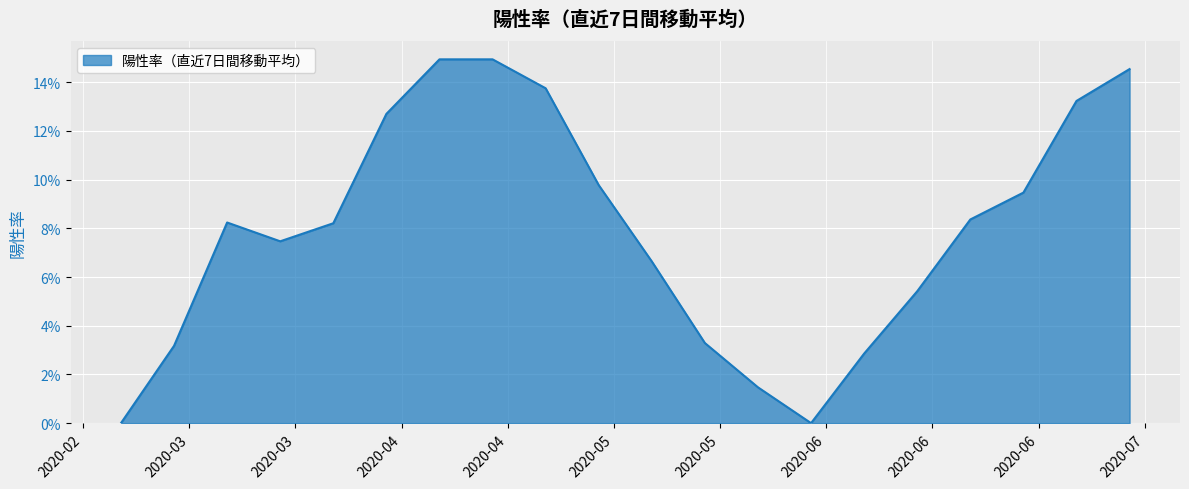

Does the chart have visible grid lines?

Yes